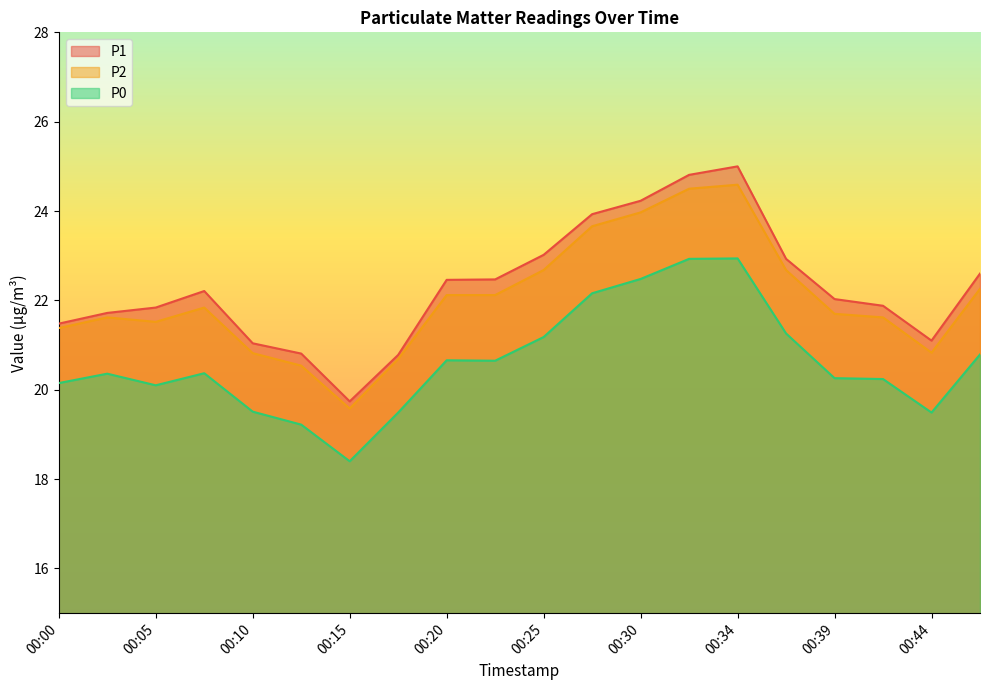

At how many categories does at least one series exceed 19?

20